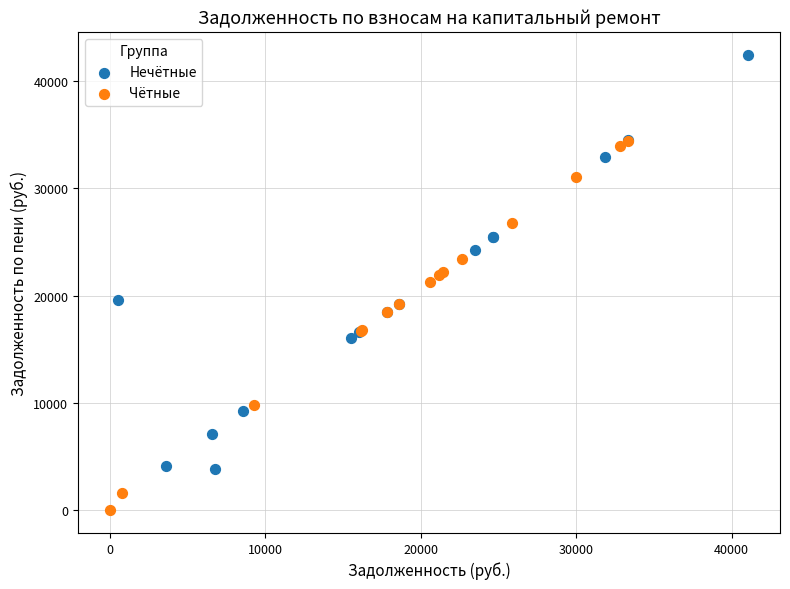

What are all the series names shown in the legend?

Нечётные, Чётные